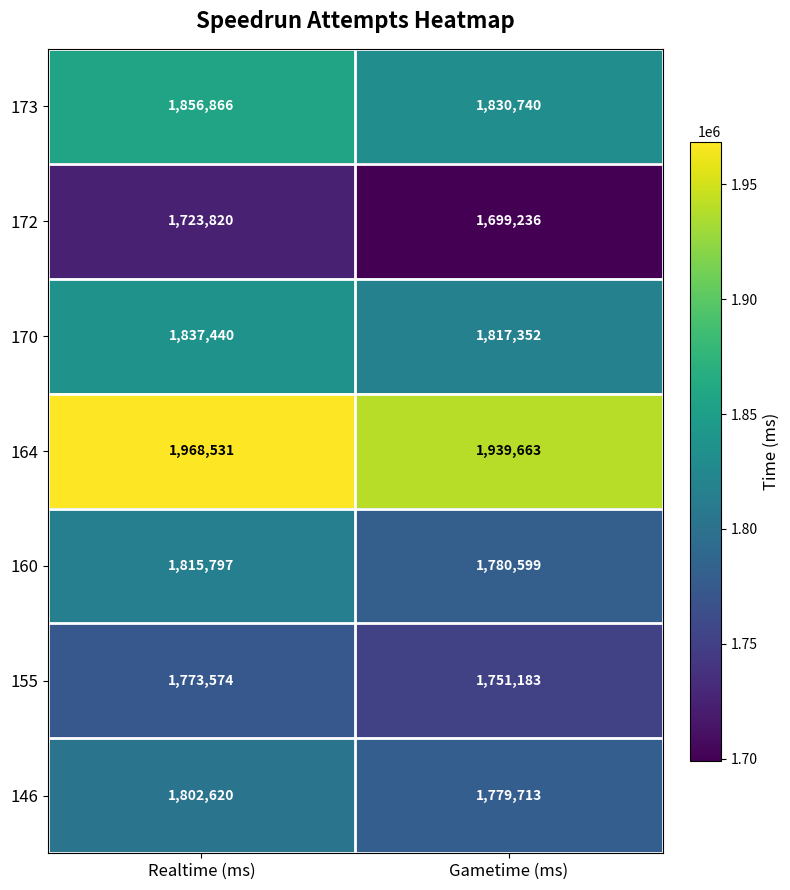

What is the spread (max minus min) of values at Gametime (ms)?

240427